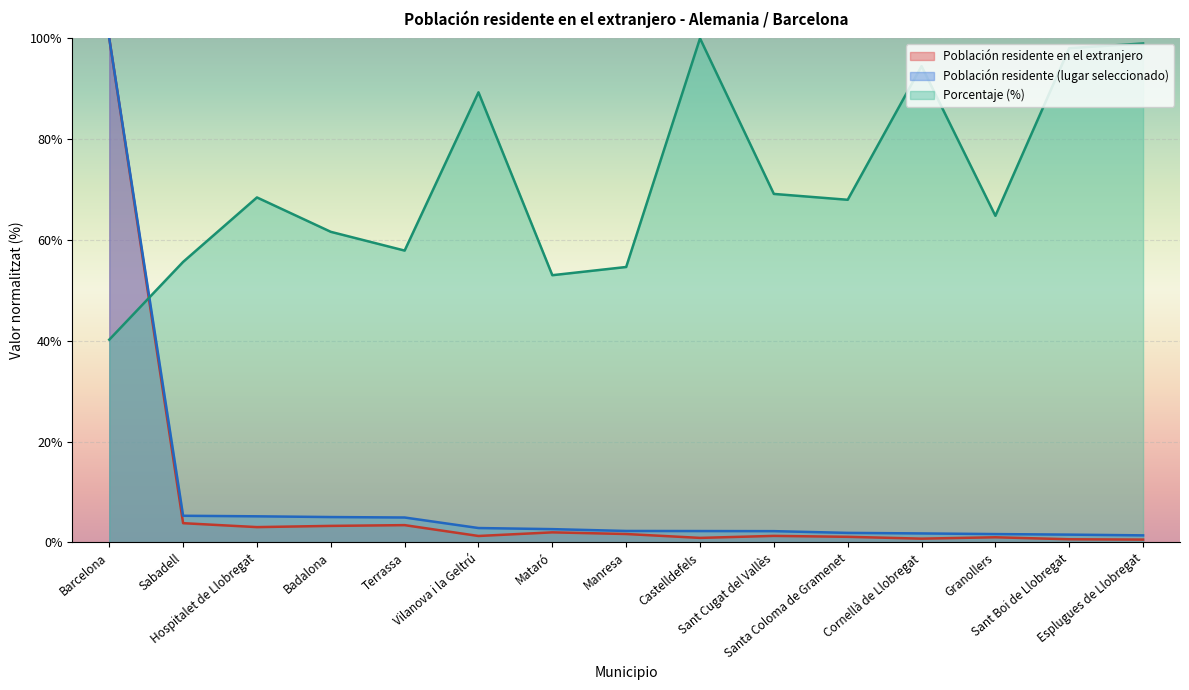

Is the value of Porcentaje (%) at Terrassa greater than the value of Población residente en el extranjero at Sant Cugat del Vallès?

Yes